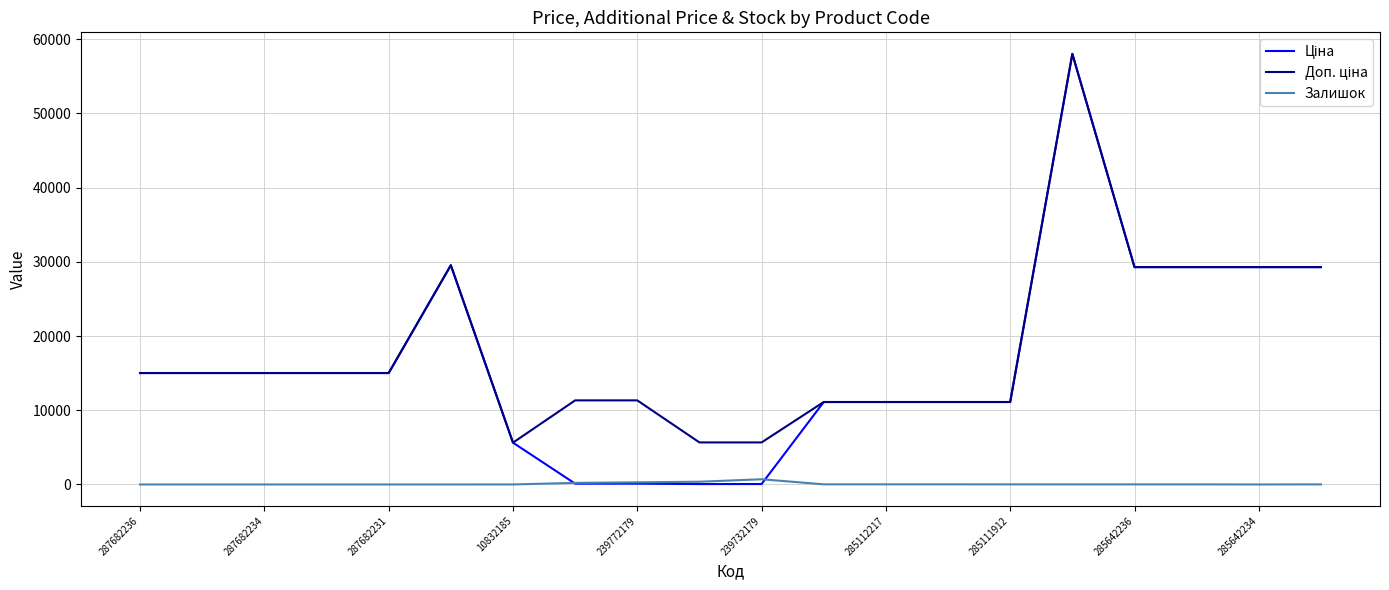

What is the greatest value displayed?

58037.0